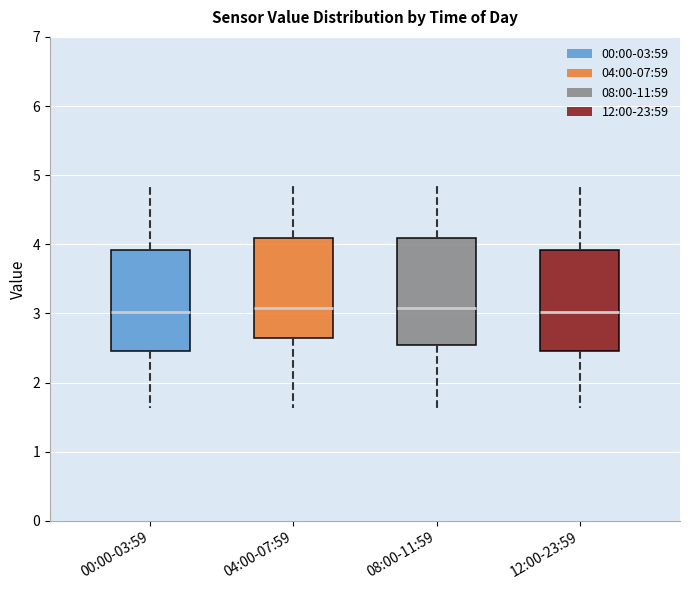

Reading left to right, read every box against the y-axis: the position of its median line, the range the box covers, and the ends of its whiskers. The values are not printed on the chart, so give them approximately, as read against the axis.

00:00-03:59: median 3.0, box 2.5 to 3.9, whiskers 1.6 to 4.9
04:00-07:59: median 3.1, box 2.6 to 4.1, whiskers 1.6 to 4.9
08:00-11:59: median 3.1, box 2.5 to 4.1, whiskers 1.6 to 4.9
12:00-23:59: median 3.0, box 2.5 to 3.9, whiskers 1.6 to 4.9